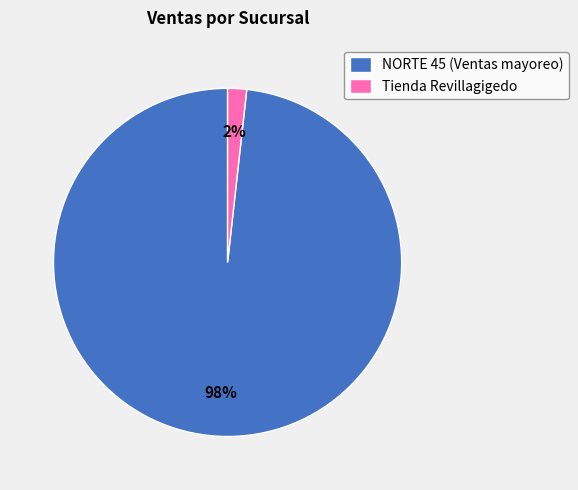

Do Tienda Revillagigedo and NORTE 45 (Ventas mayoreo) together represent more than half of the pie?

Yes